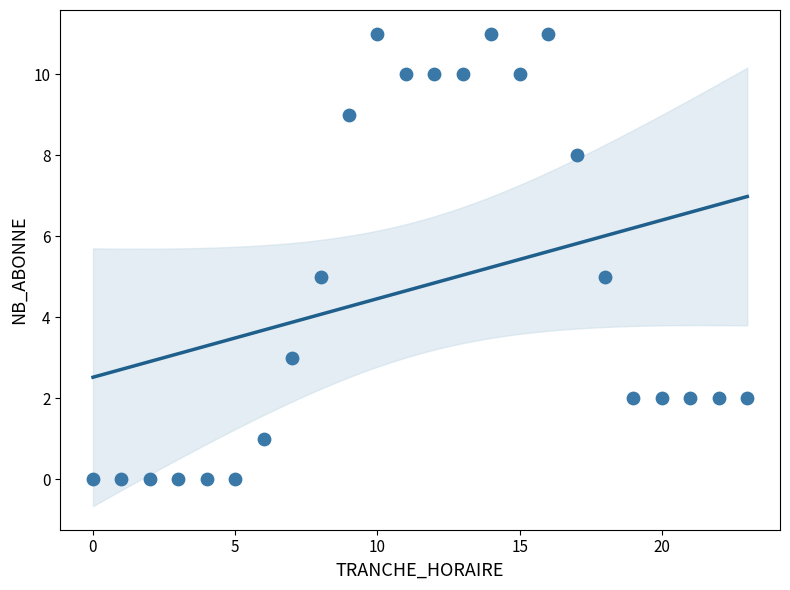

What is the range of X values (max minus min)?

23